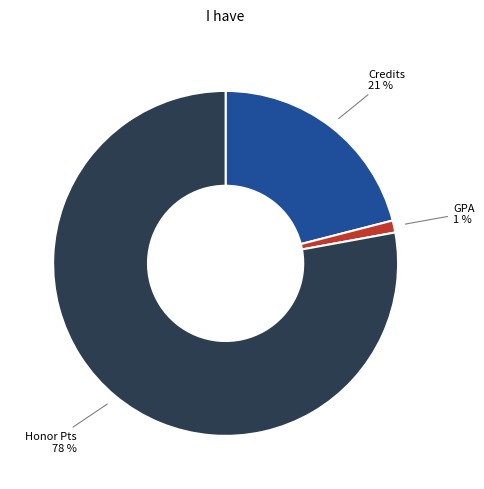

Between Honor Pts and GPA, which is larger?

Honor Pts